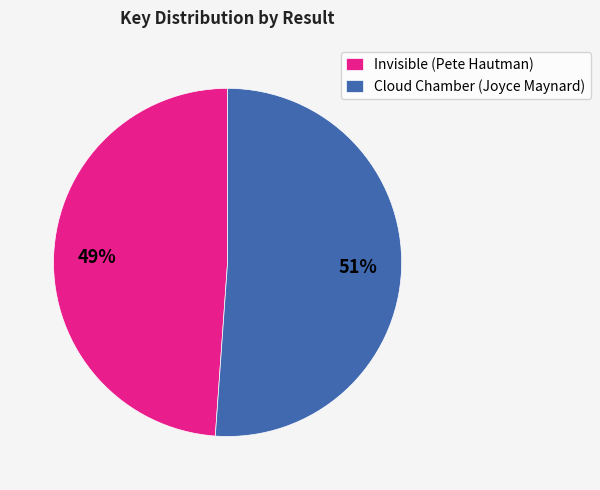

Do Cloud Chamber (Joyce Maynard) and Invisible (Pete Hautman) together represent more than half of the pie?

Yes